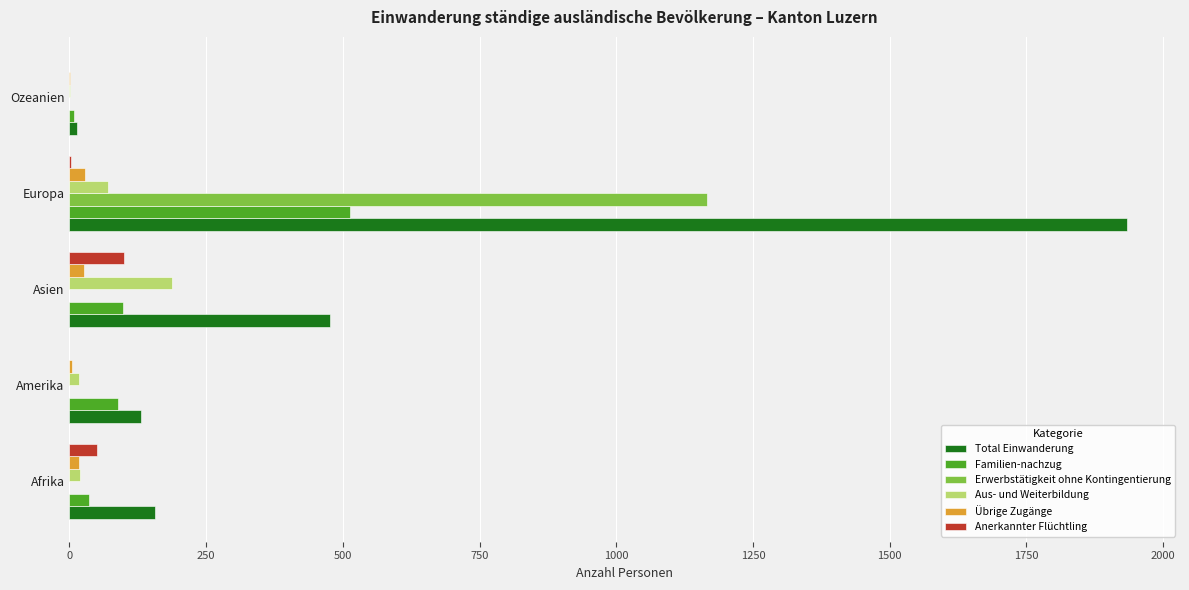

What is the sum of all Anerkannter Flüchtling values?

152